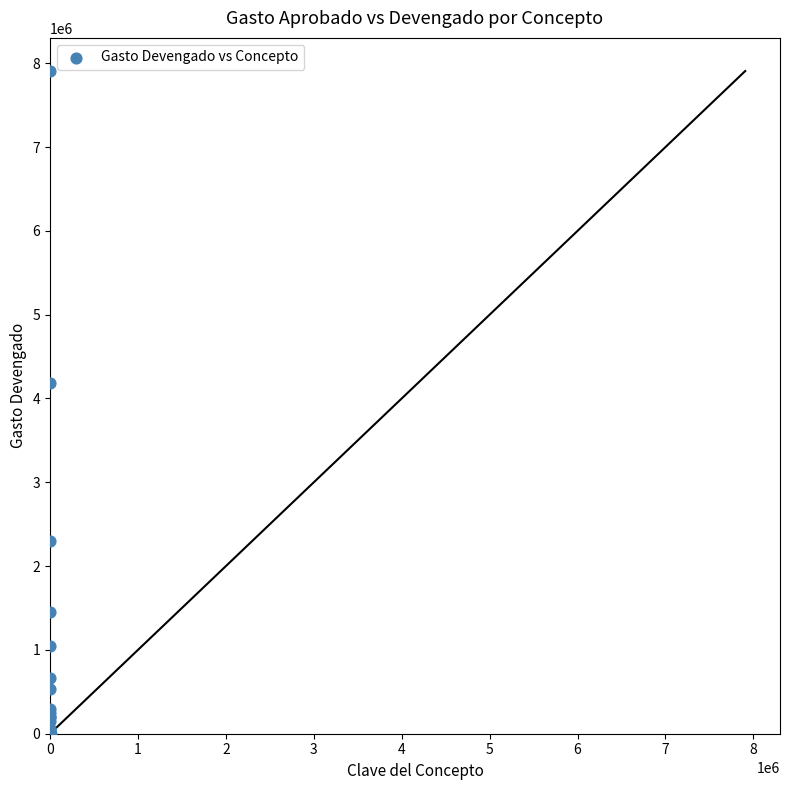

What Y value in the scatter plot is closest to 3953549?

4187018